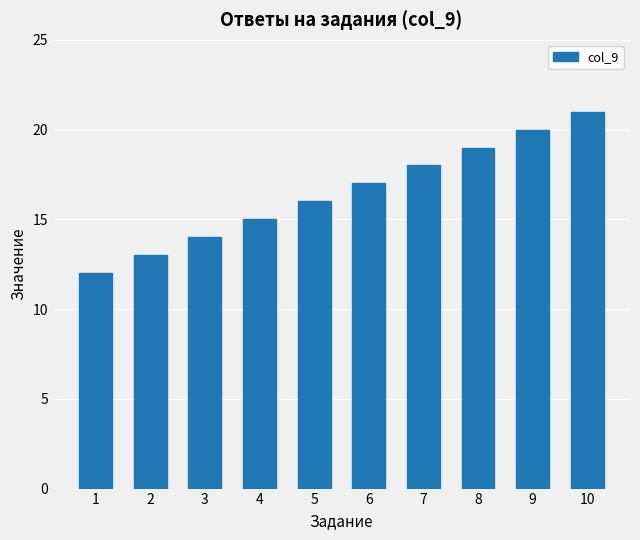

Which category has the highest value across all series?

10